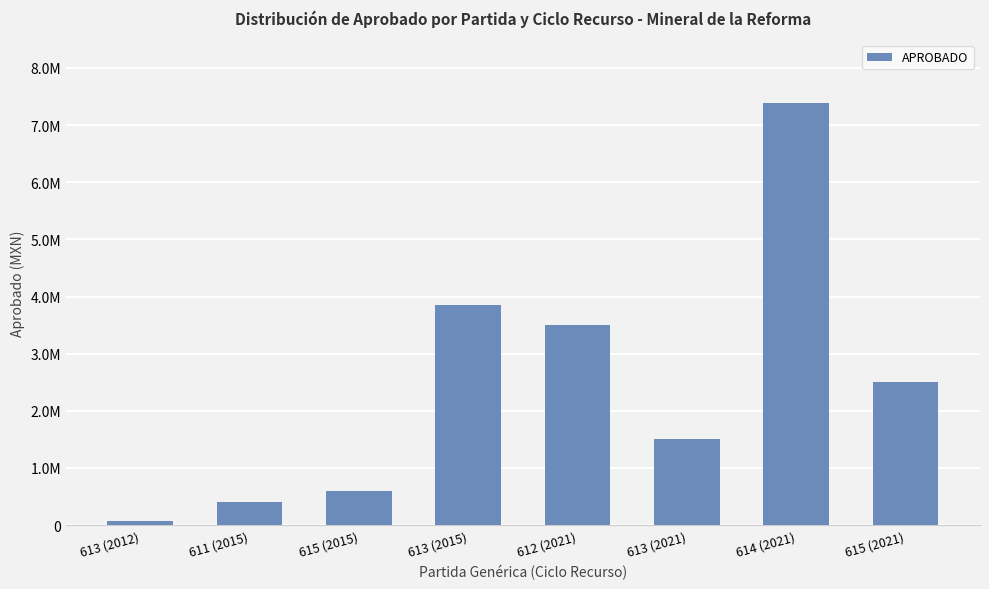

Rank the categories by value from highest to lowest.

614 (2021), 613 (2015), 612 (2021), 615 (2021), 613 (2021), 615 (2015), 611 (2015), 613 (2012)